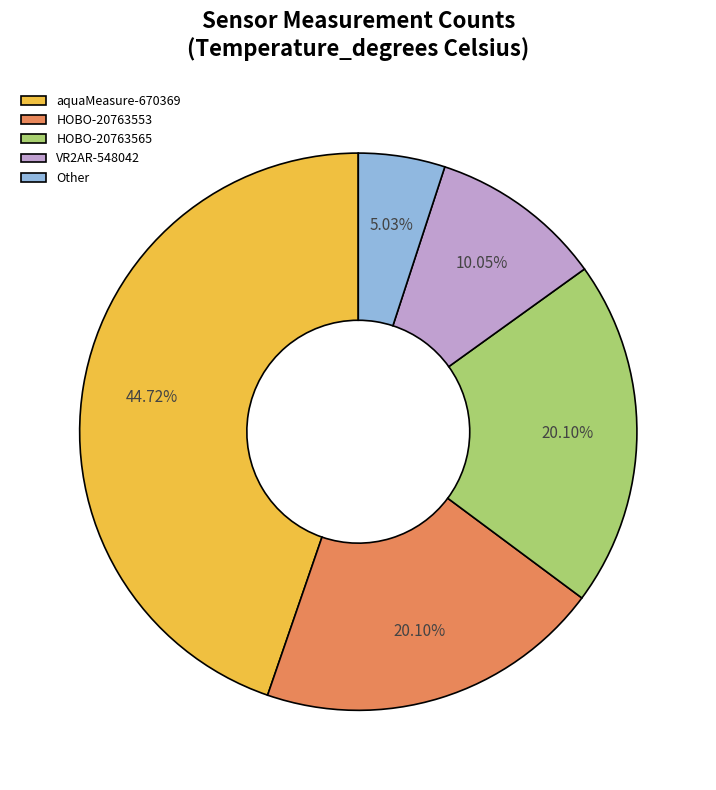

How many segments does this pie chart have?

5